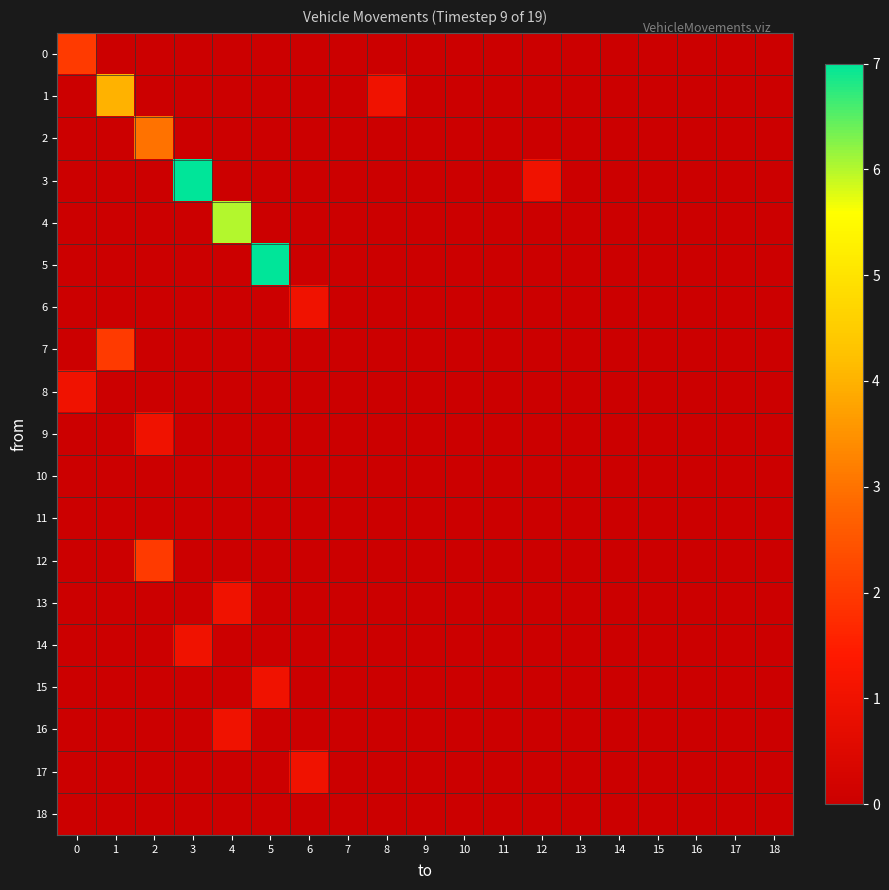

How many distinct data groups are displayed?

19